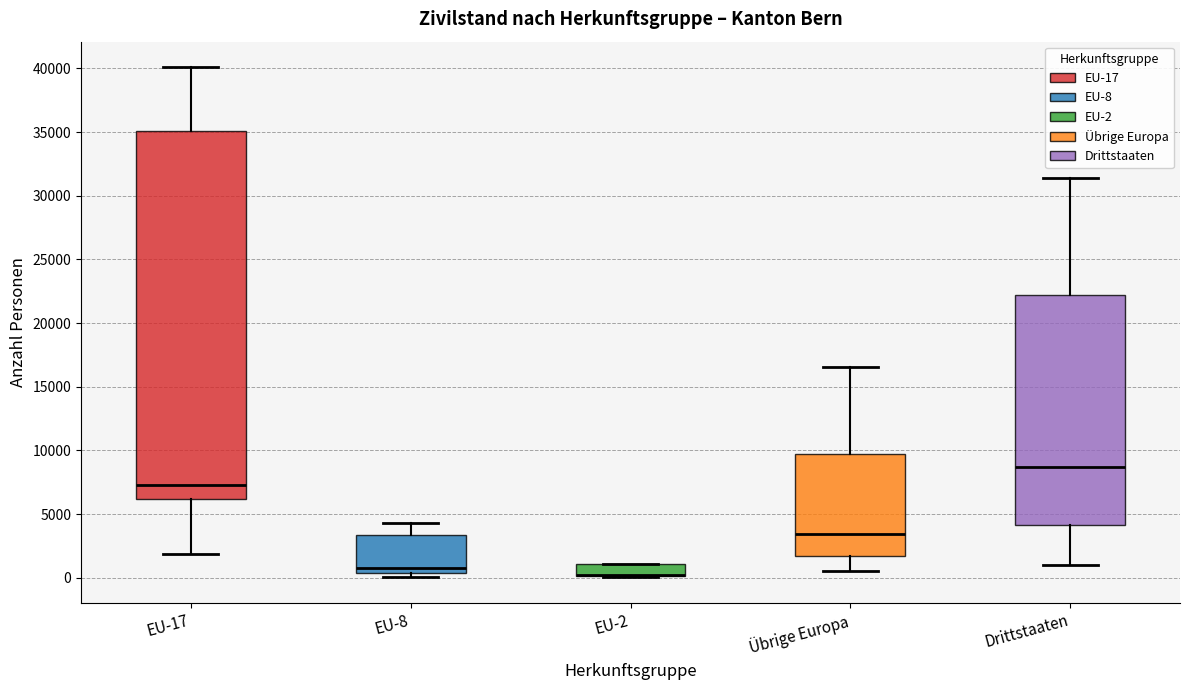

Comparing the boxes themselves (not the whiskers), which one is the tallest?

EU-17